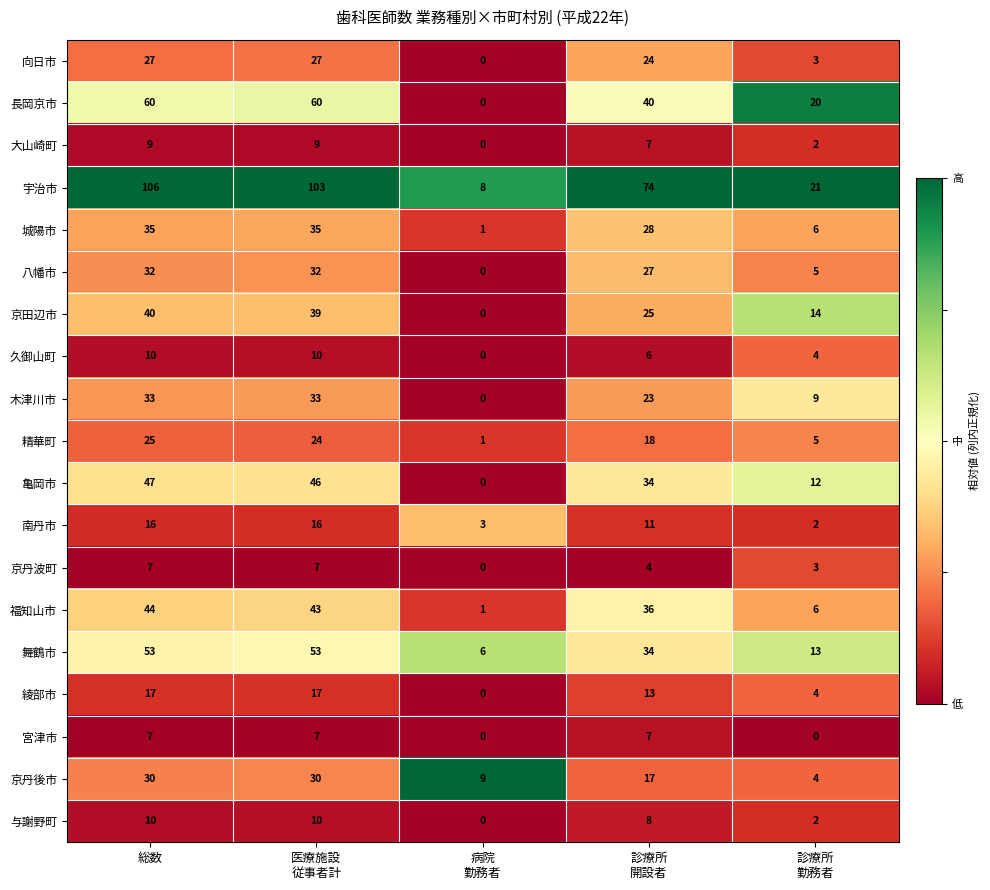

What is the difference between the highest and lowest values at 総数?

99